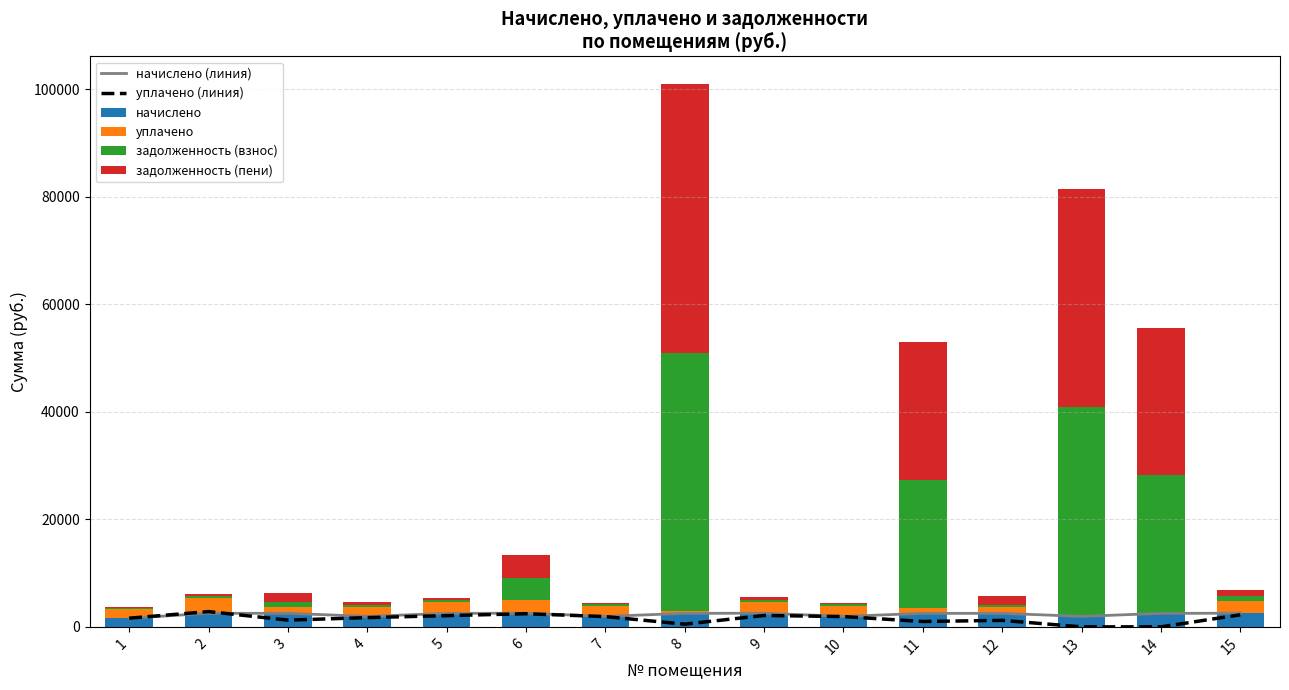

At which label does уплачено (линия) first exceed 1719?

2